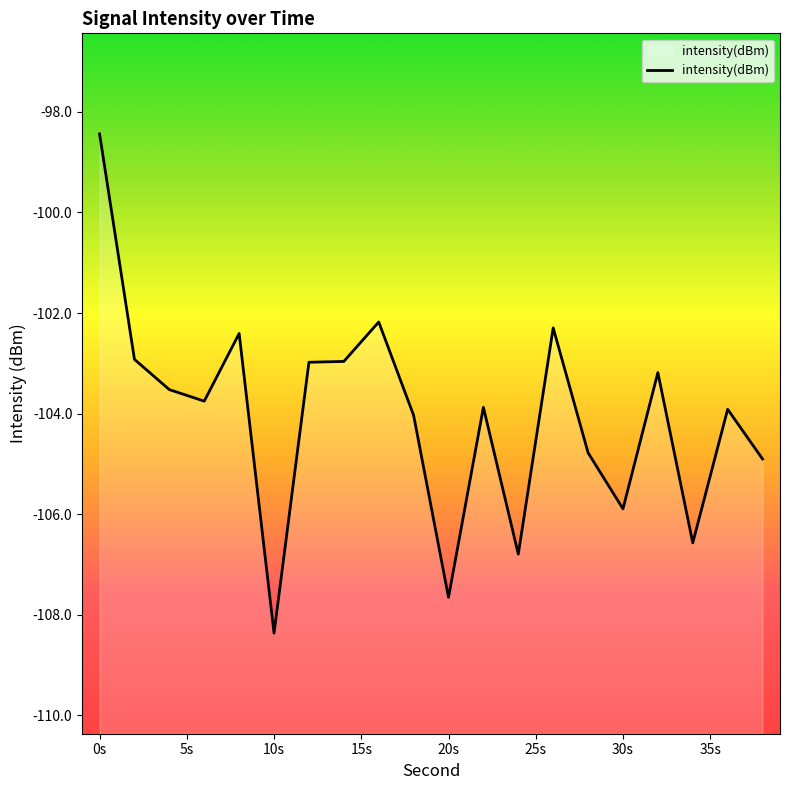

The value at 6 is -103.8. True or false?

True